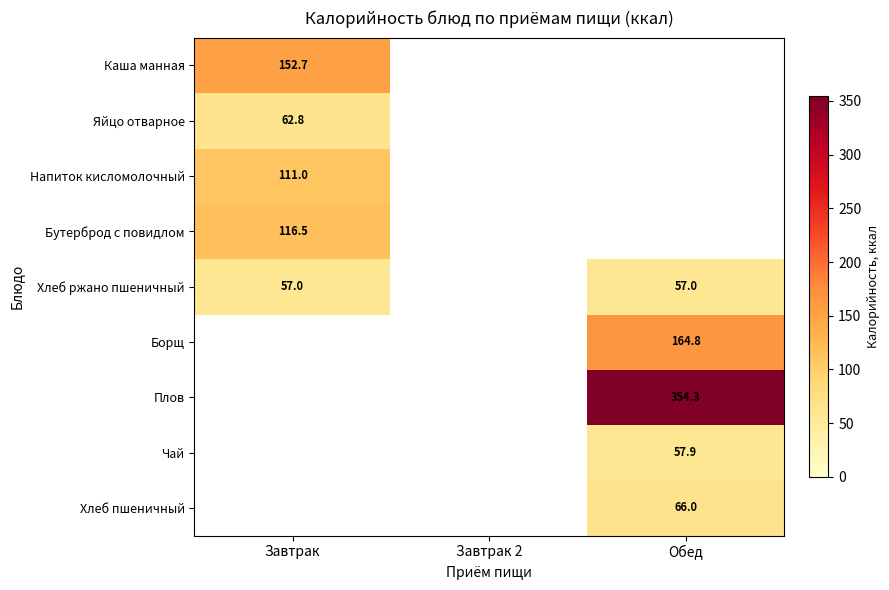

What is the minimum value for Бутерброд с повидлом?

116.5